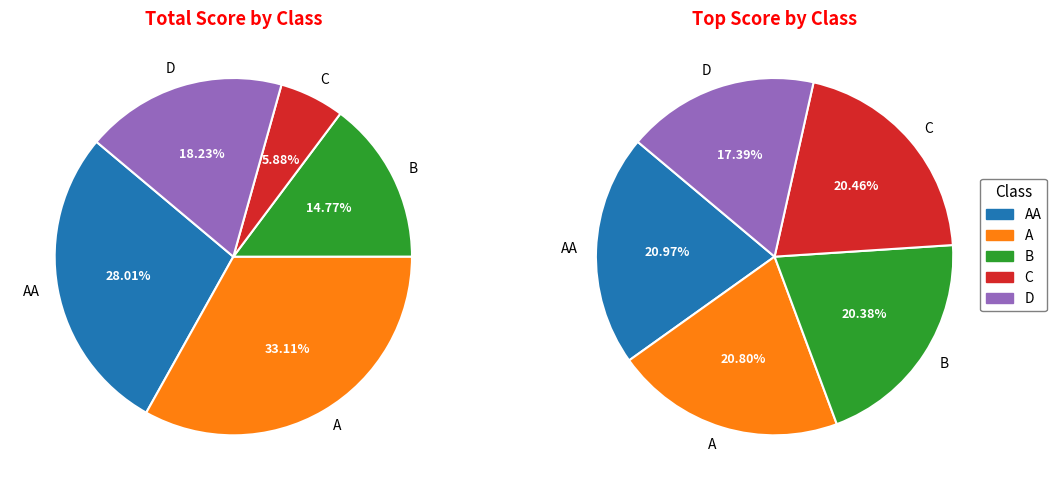

What percentage do C and AA together represent?

41.4%